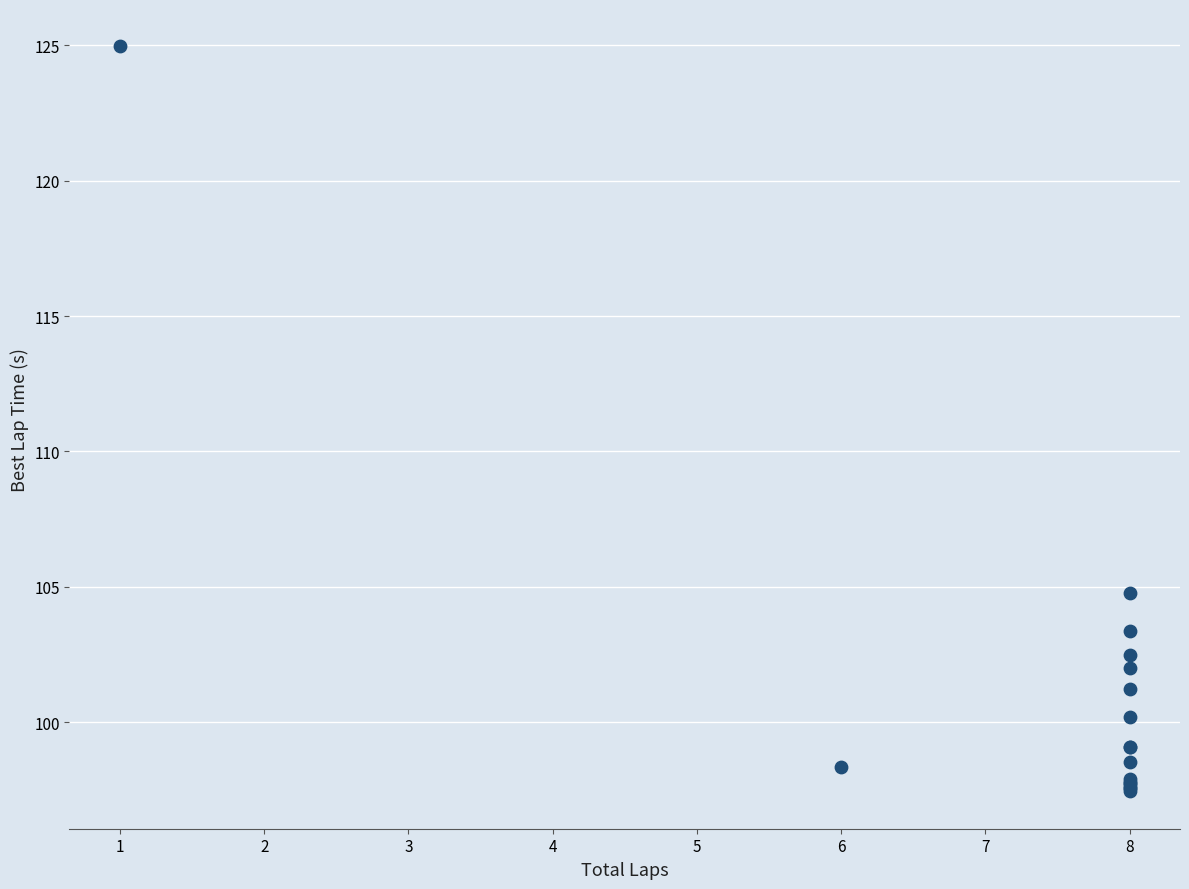

What Y value in the scatter plot is closest to 111?

104.8